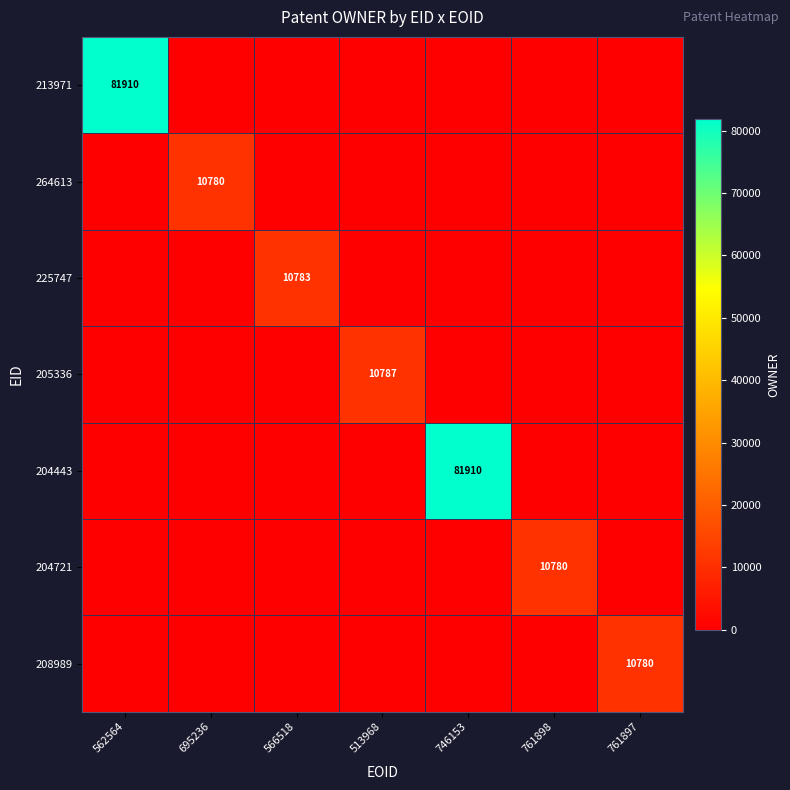

The 204721 series shows 10780 at 761898. True or false?

True